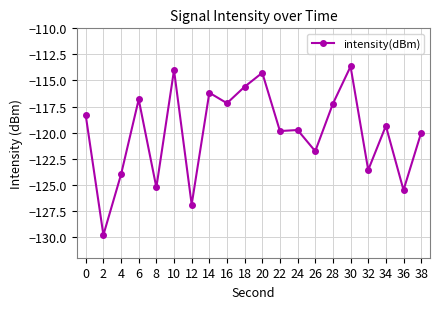

What is the maximum value shown in the chart?

-113.7